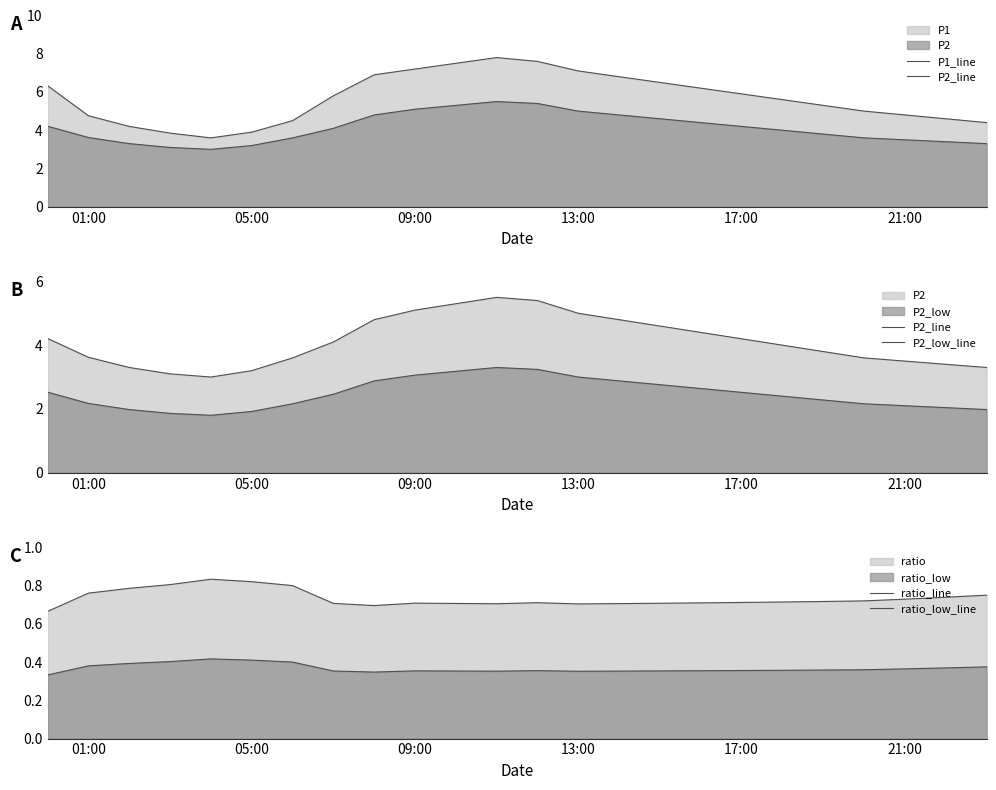

True or false: P2_line and ratio_low_line cross at least once.

False